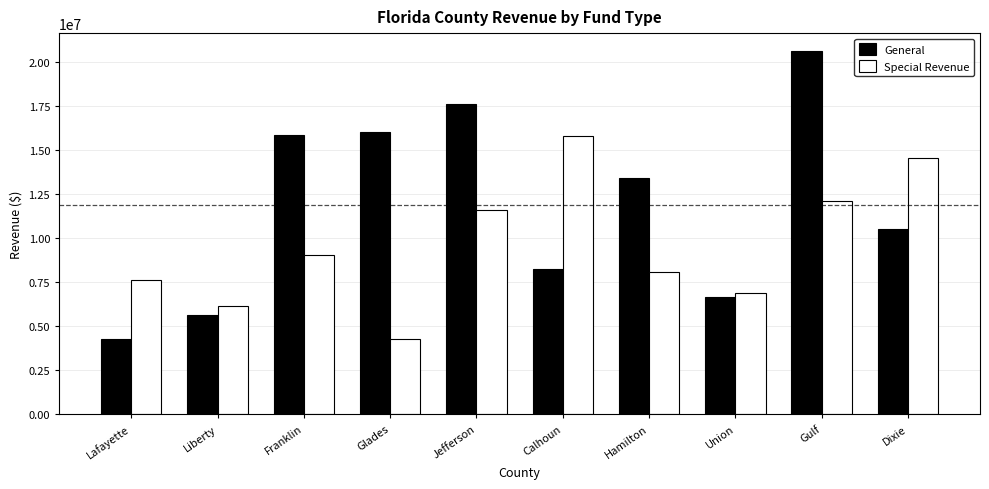

Which series has the widest spread of values?

General